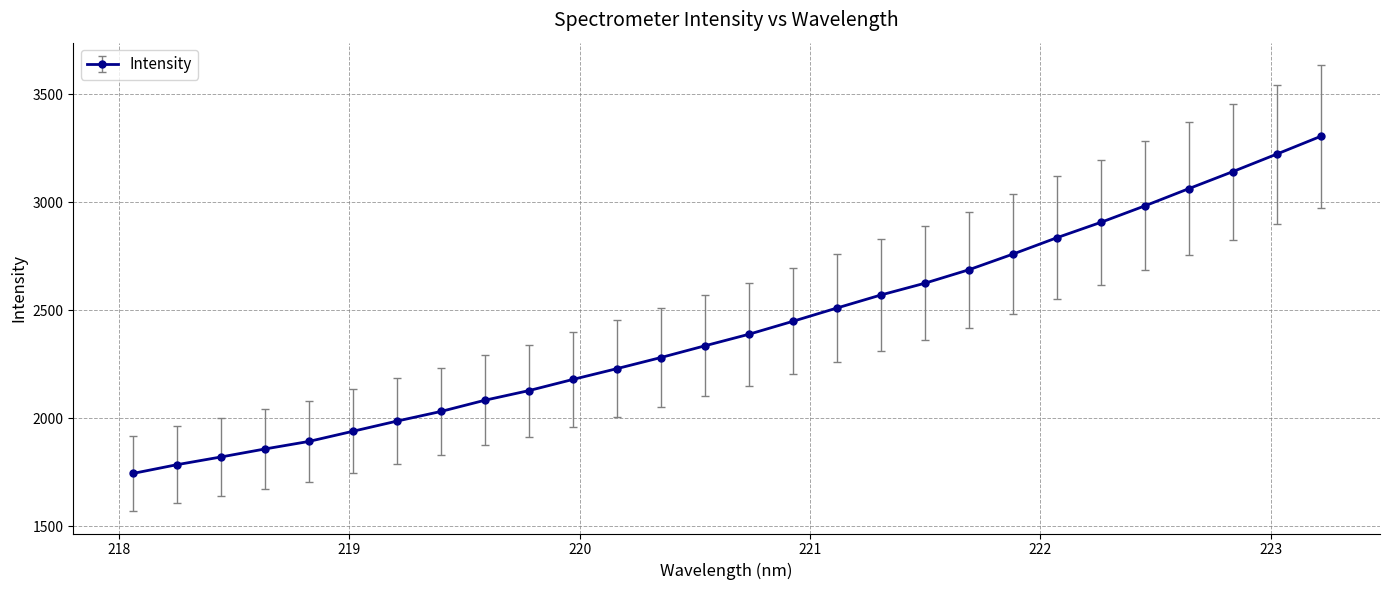

What is the greatest value displayed?

3305.7